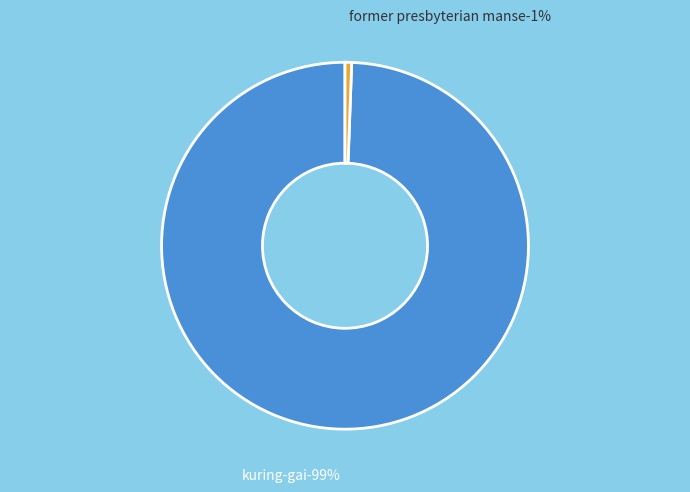

What is the total percentage of FORMER PRESBYTERIAN MANSE and KURING-GAI?

100.0%